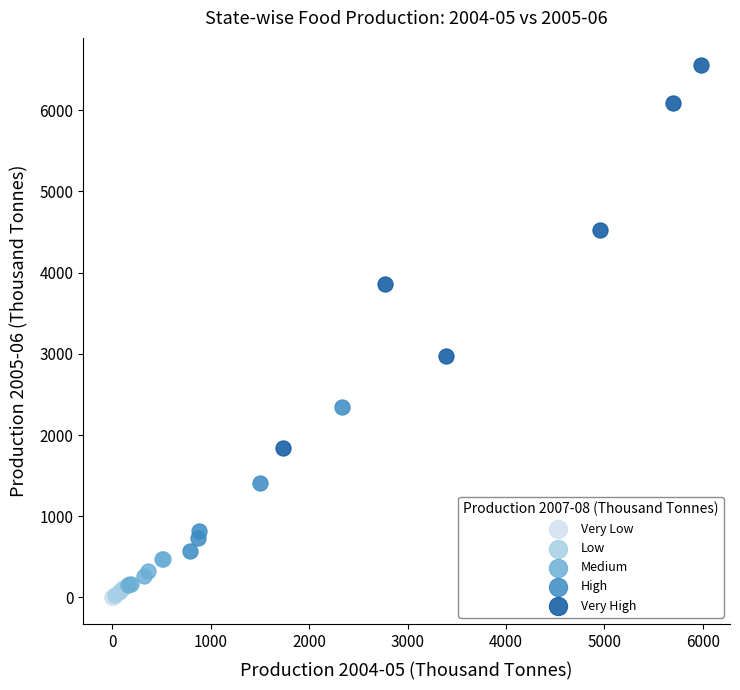

Which series reaches the maximum Y coordinate?

Very High